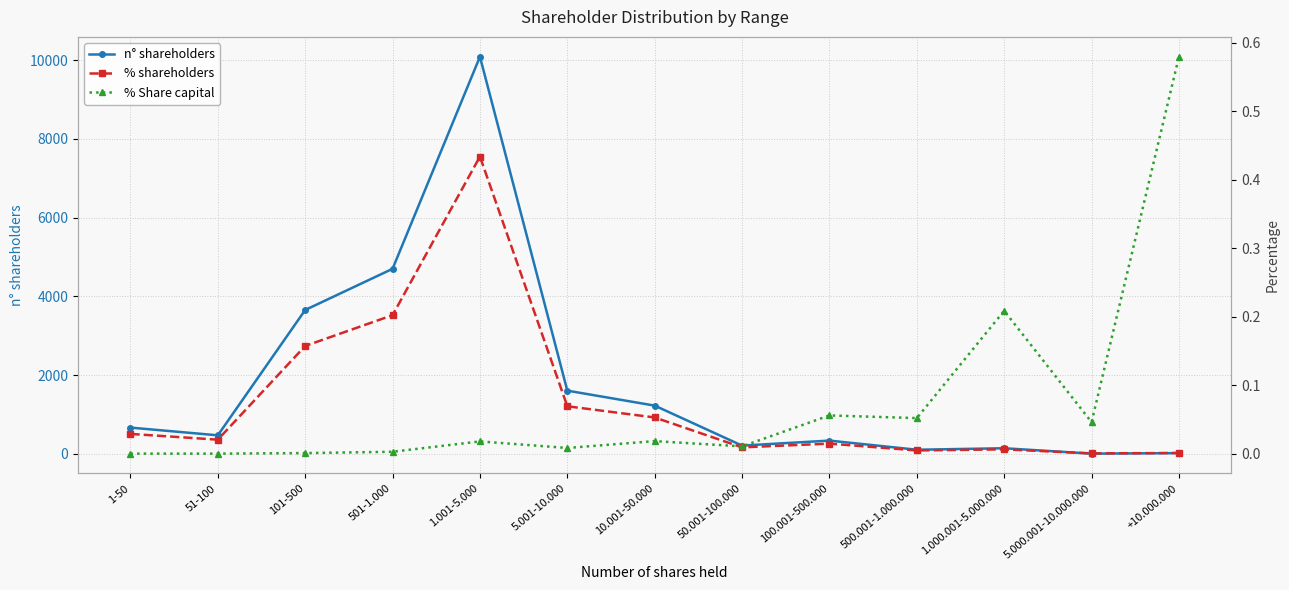

Which has a higher value, 100.001-500.000 or 1.000.001-5.000.000?

100.001-500.000